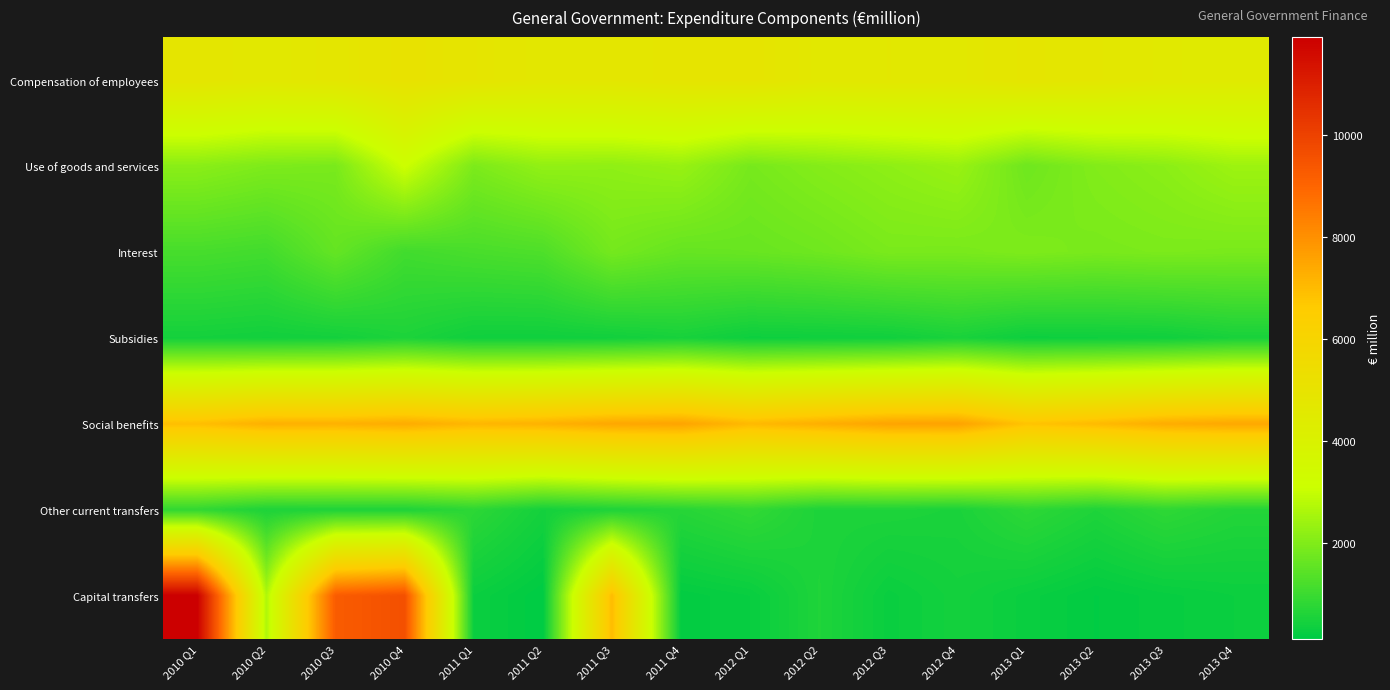

How many data points does each series have?

16